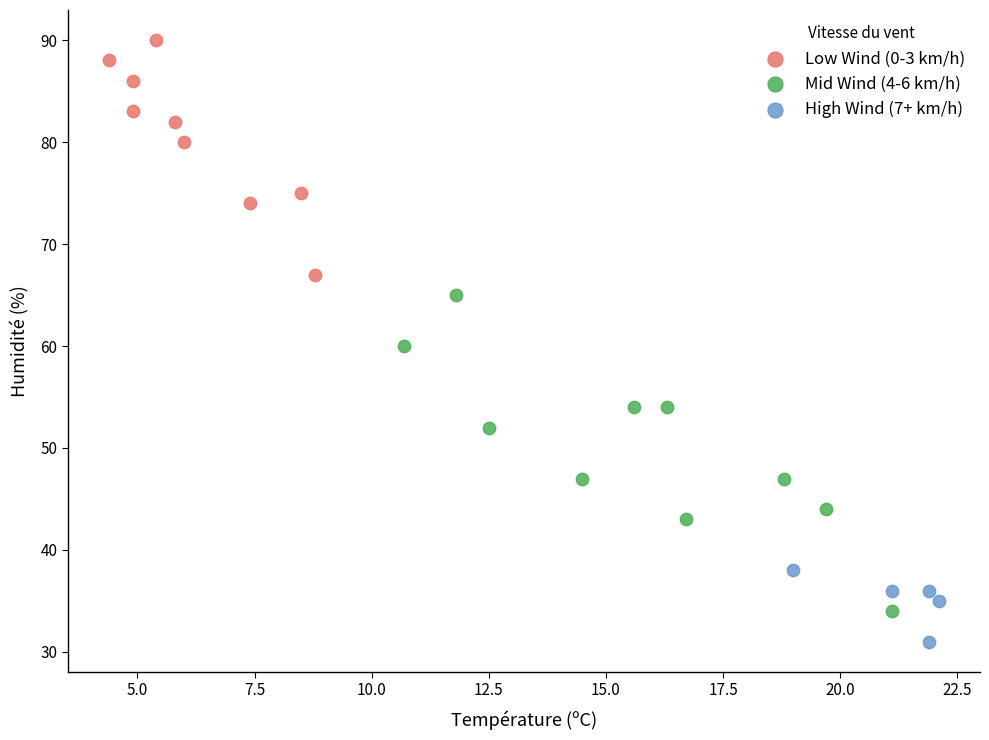

Which series contains the lowest Y value?

High Wind (7+ km/h)